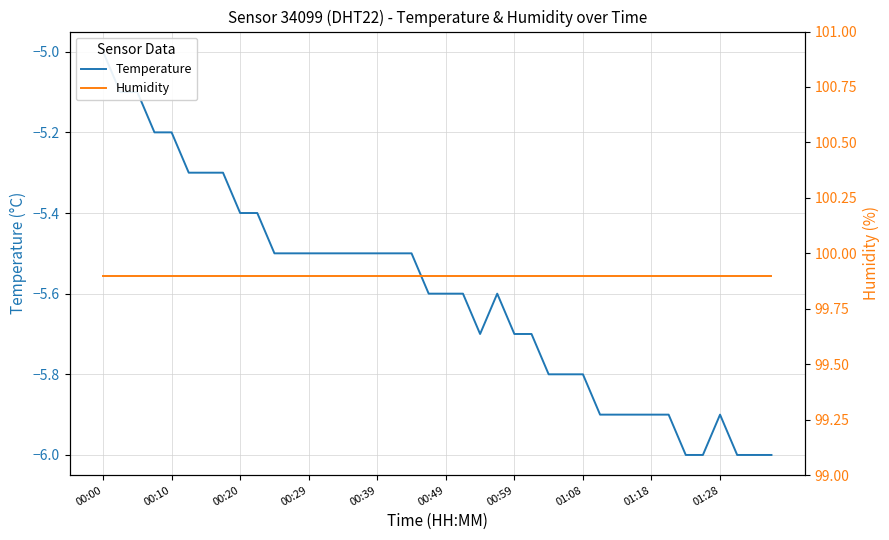

True or false: Temperature and Humidity intersect in this chart.

False